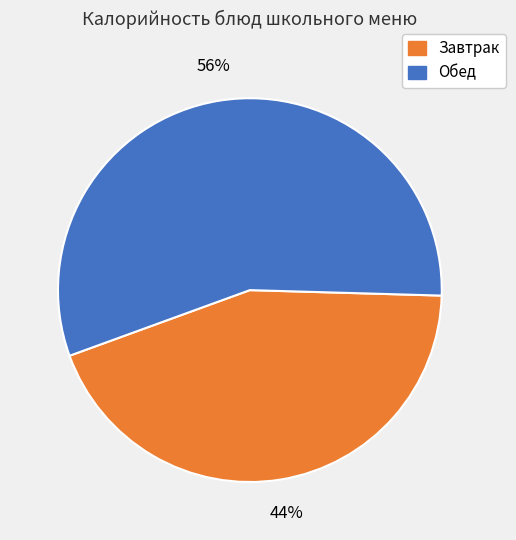

Is there a majority slice in this chart?

Yes